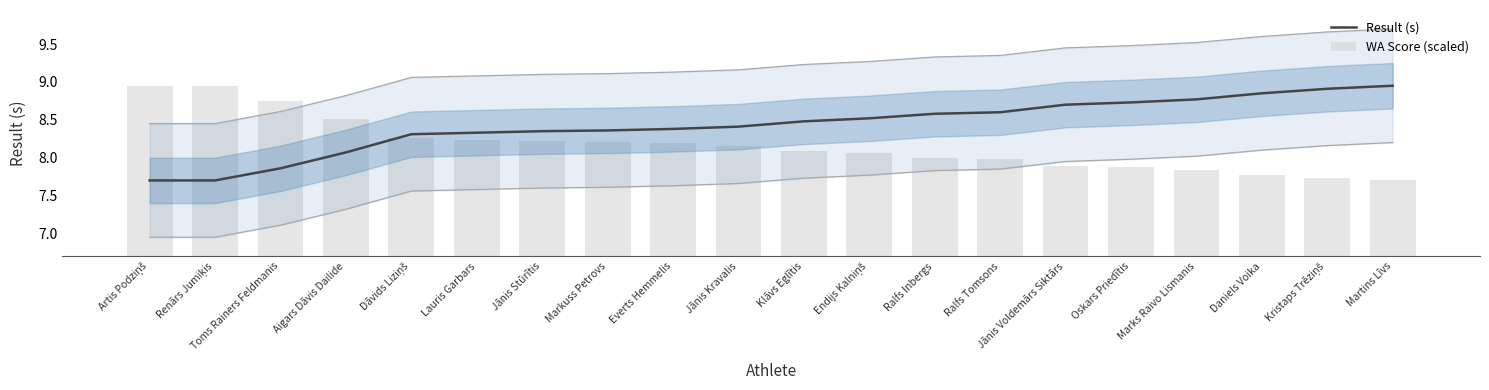

Is the value of WA Score (scaled) at Oskars Priedītis greater than the value of Result (s) at Daniels Voika?

No